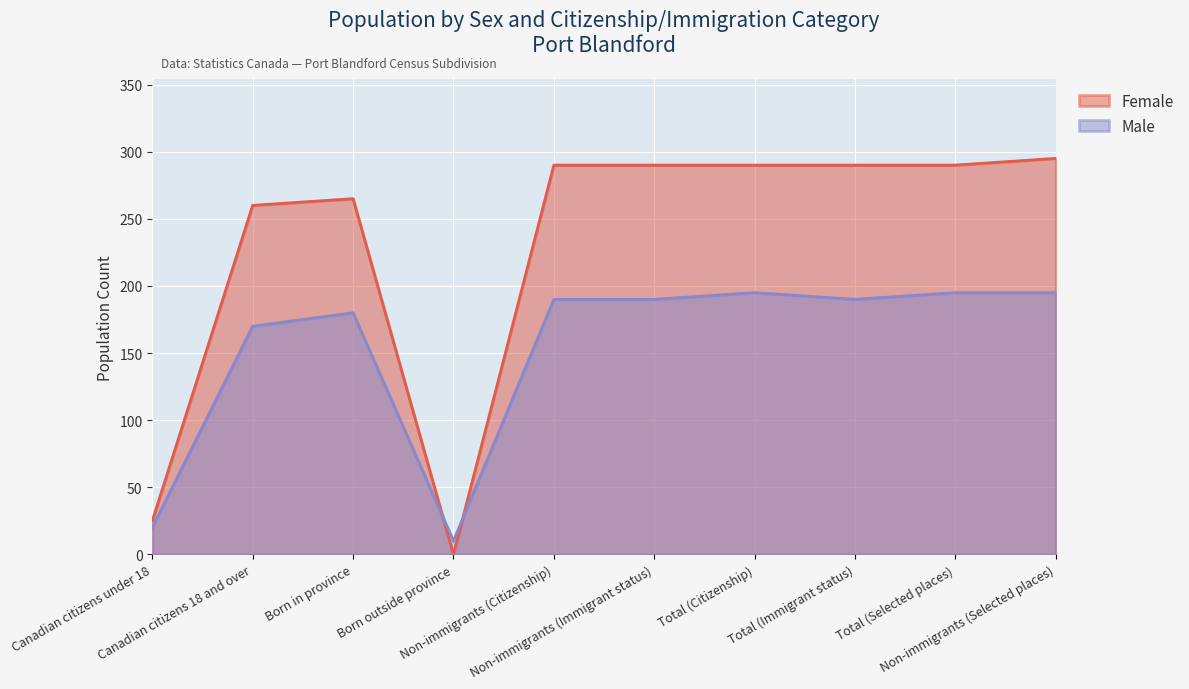

At which category does Female reach its first local valley?

Born outside province